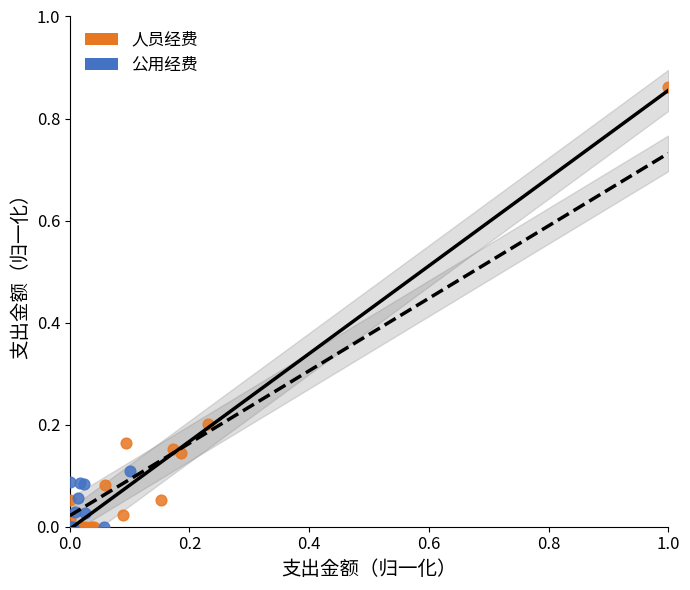

Which series reaches the maximum Y coordinate?

人员经费